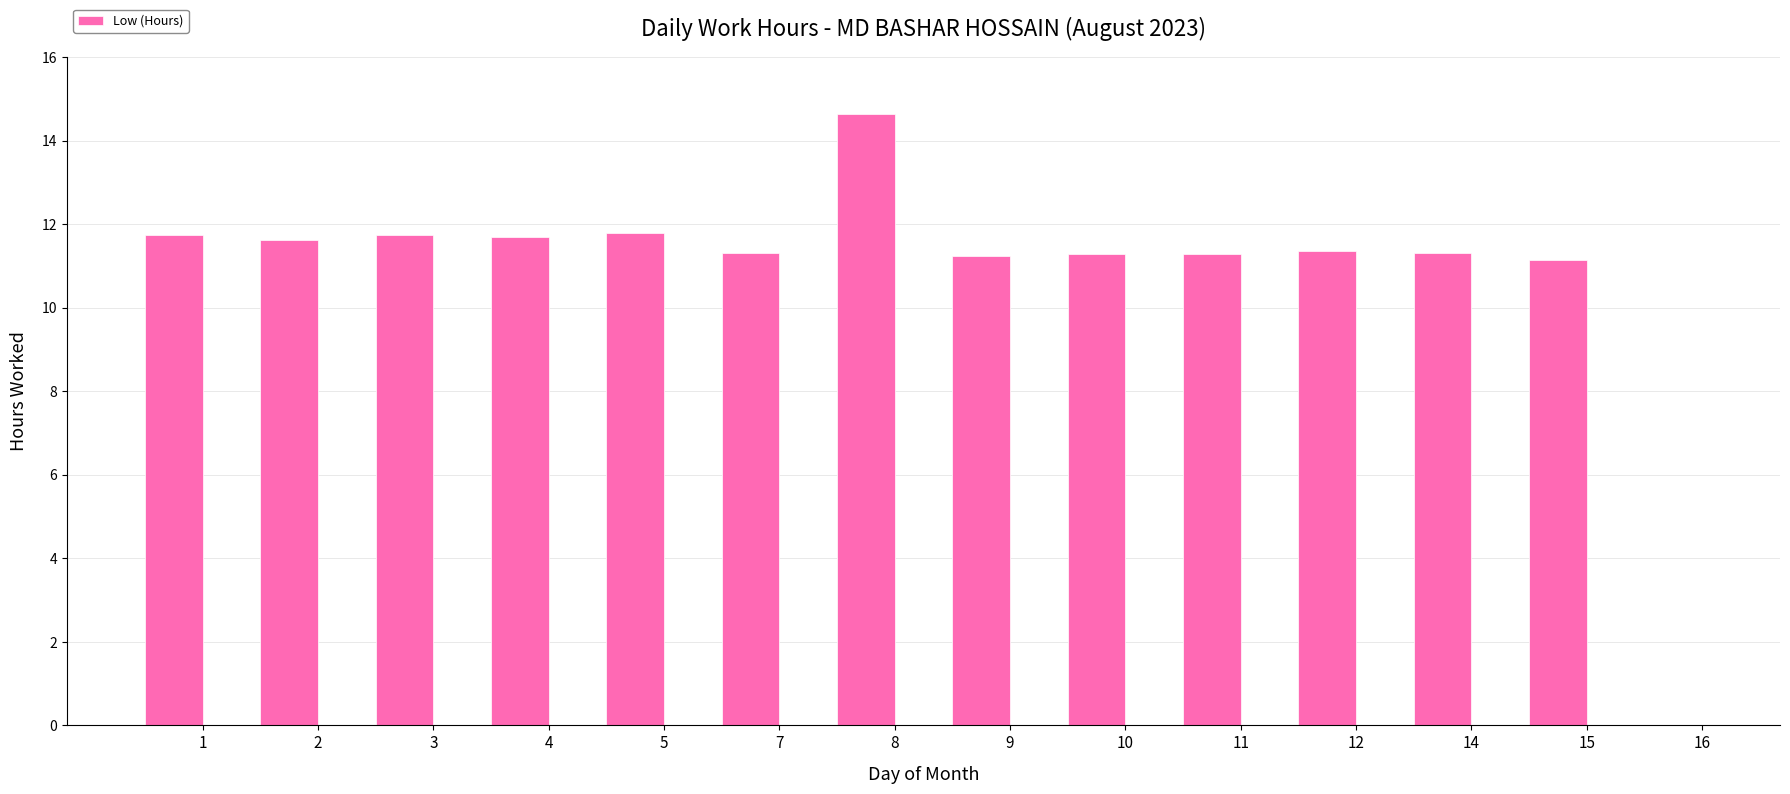

At which category does the chart reach its peak across all series?

8